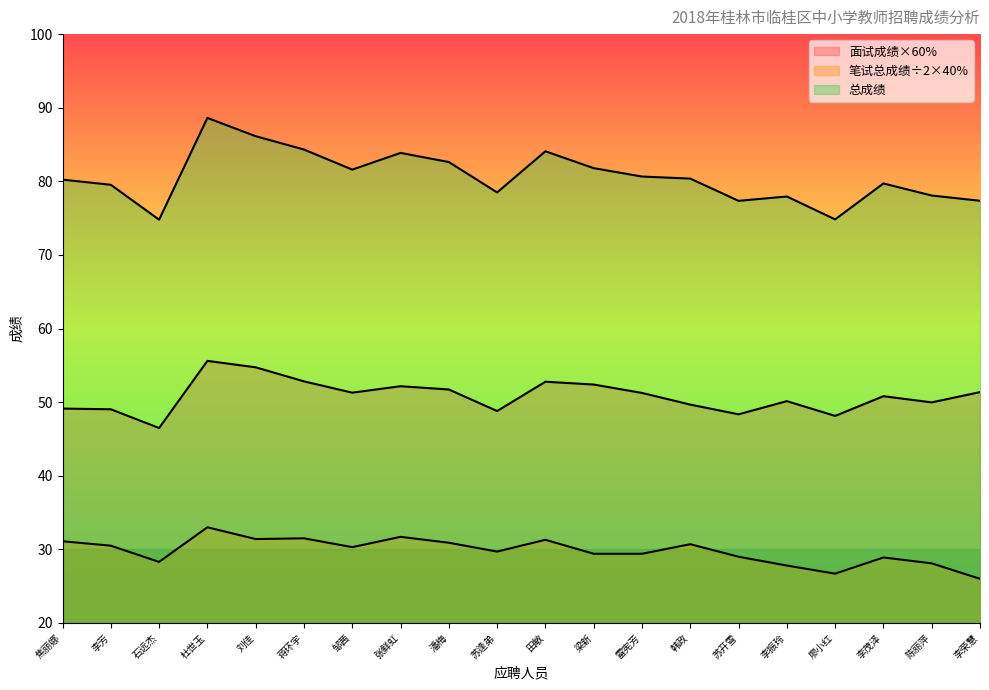

Which series has the widest spread of values?

总成绩